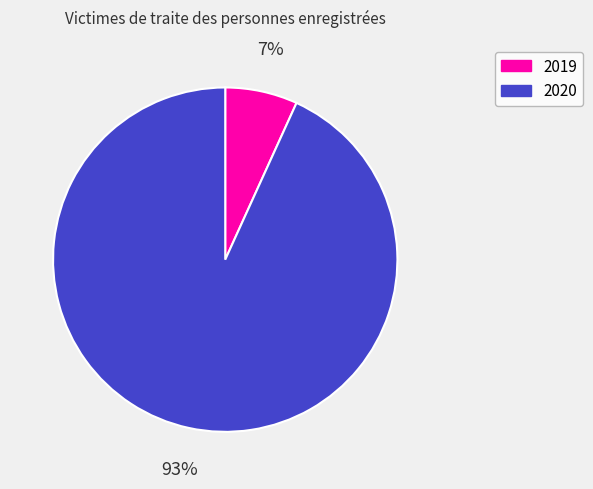

Is the sum of 2020 and 2019 greater than half?

Yes